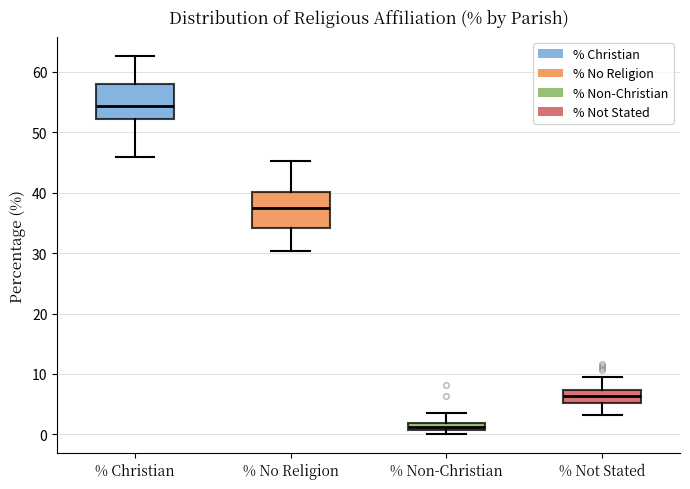

Where is the upper edge of the box for % Non-Christian on the y-axis? The values are not printed on the chart, so give them approximately, as read against the axis.

2